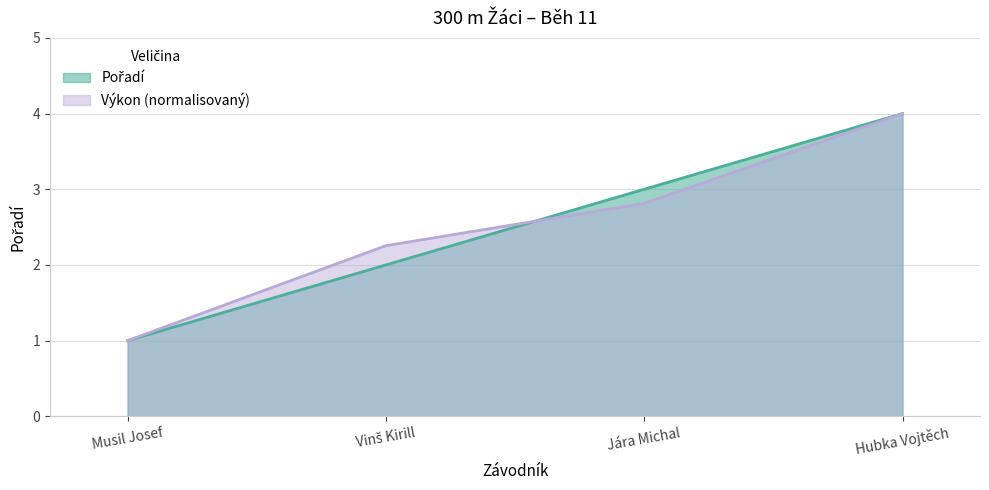

What is the label of the 1st point from the left?

Musil Josef